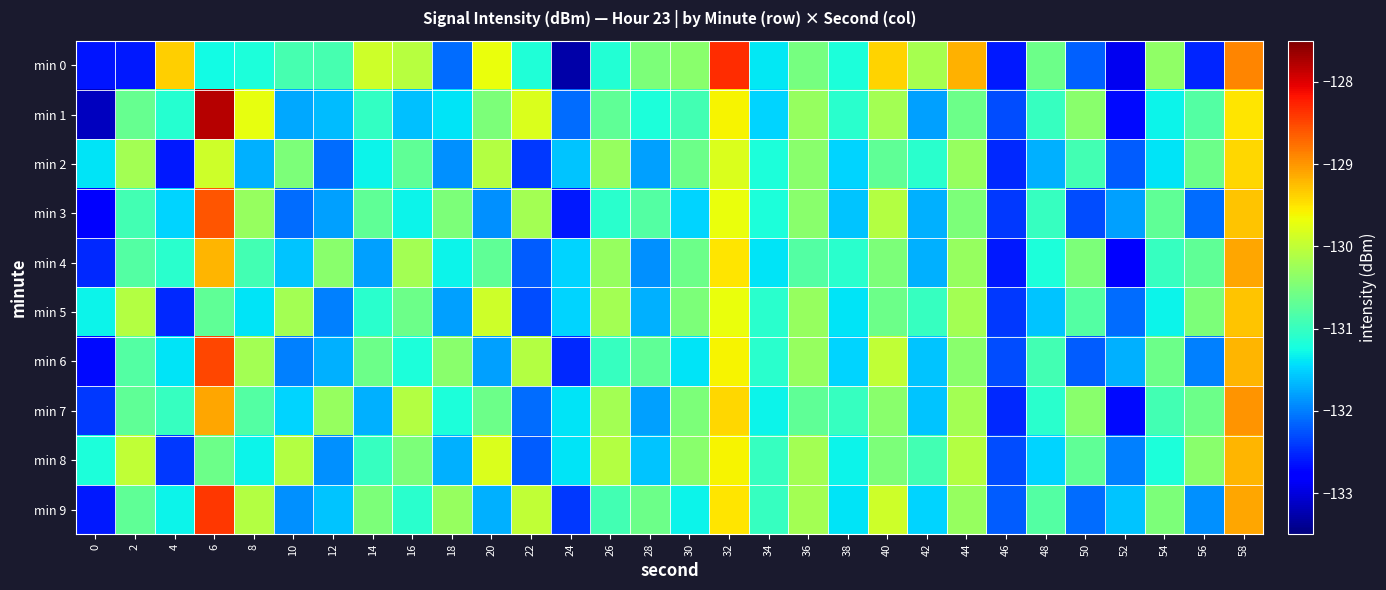

Rank the series by their maximum value, from highest to lowest.

min 1, min 0, min 9, min 6, min 3, min 7, min 4, min 8, min 5, min 2